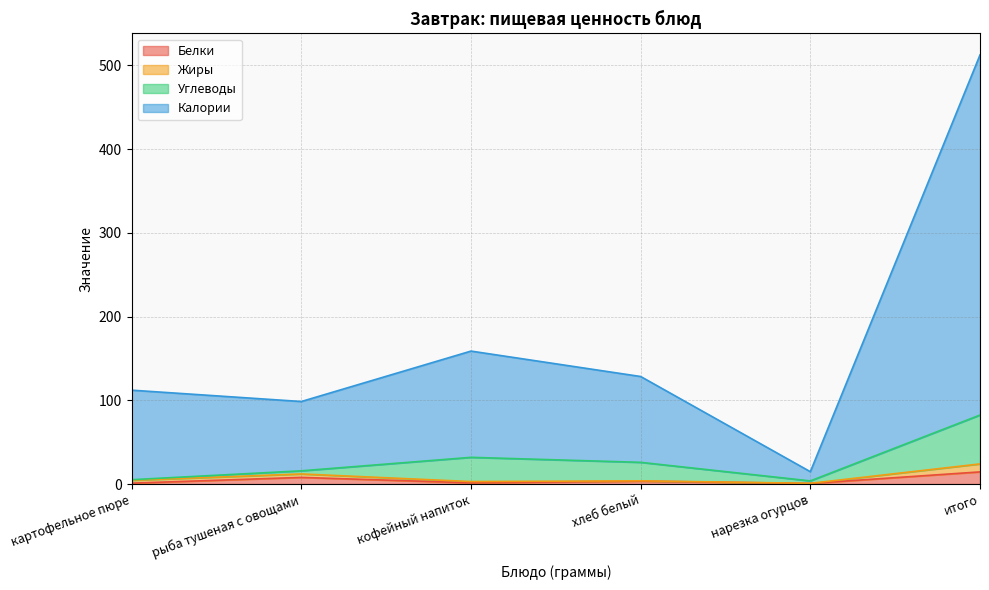

At which category is the sum across all series the highest?

итого